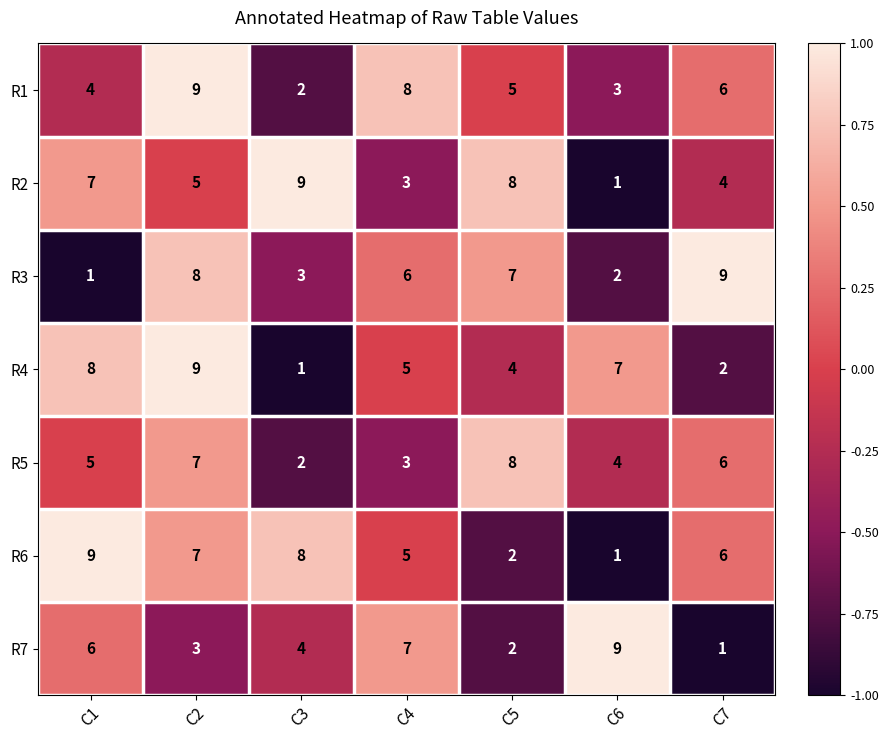

Rank the categories by R5 value from lowest to highest.

C3, C4, C6, C1, C7, C2, C5